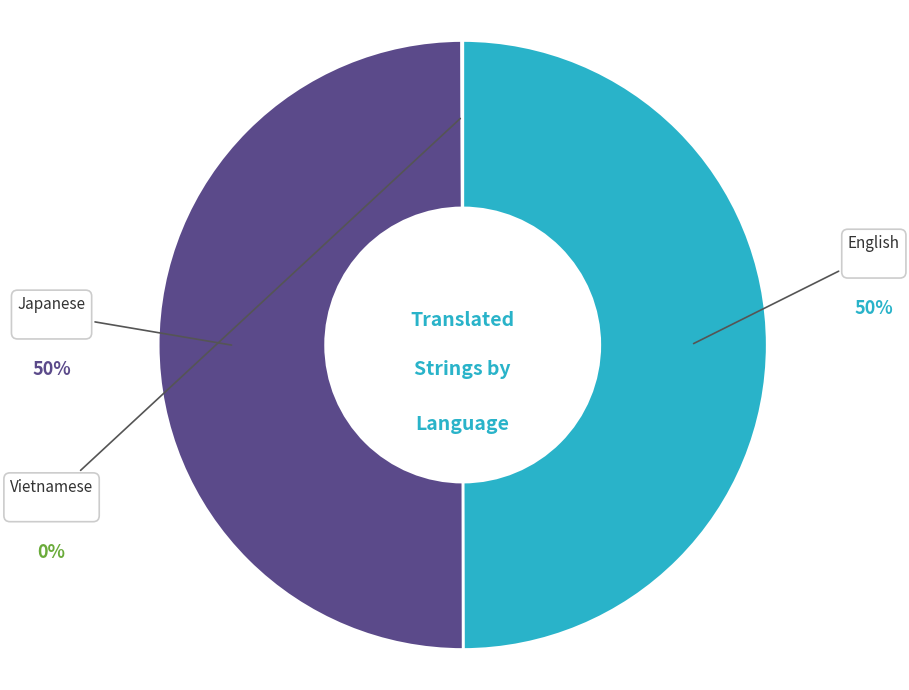

To the nearest percent, what is the average slice percentage?

33%